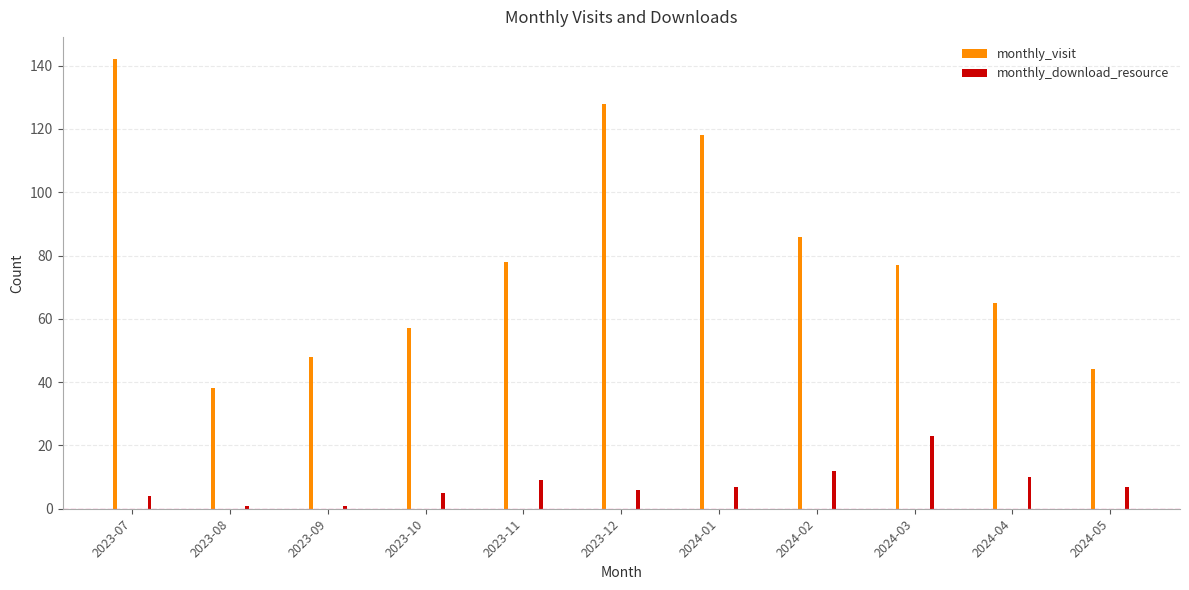

Which series has the largest range (max minus min)?

monthly_visit